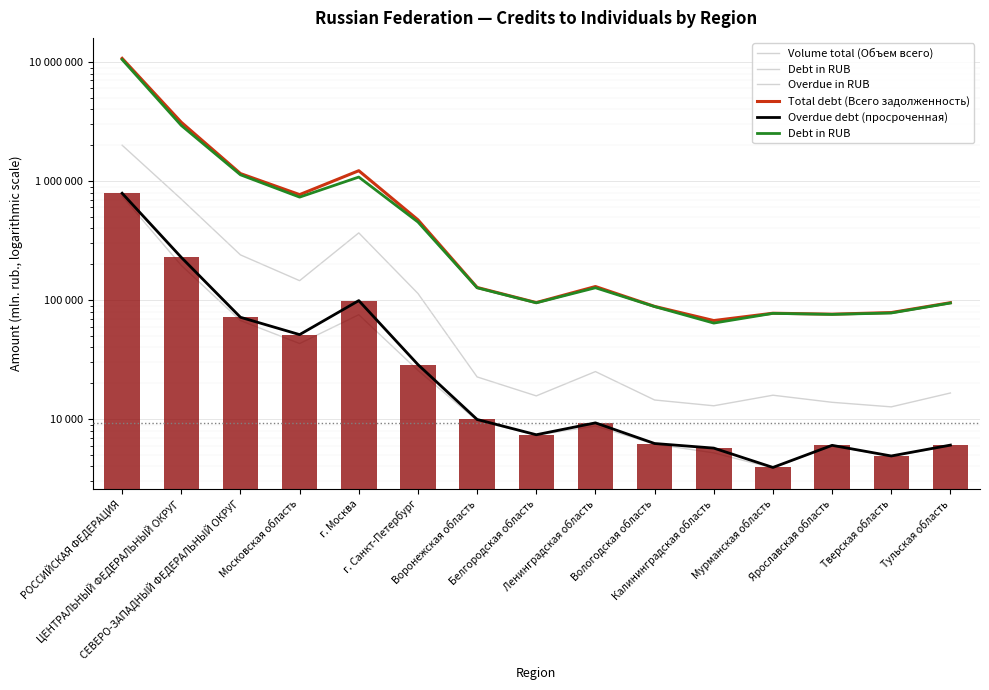

At which category is the sum across all series the highest?

РОССИЙСКАЯ ФЕДЕРАЦИЯ